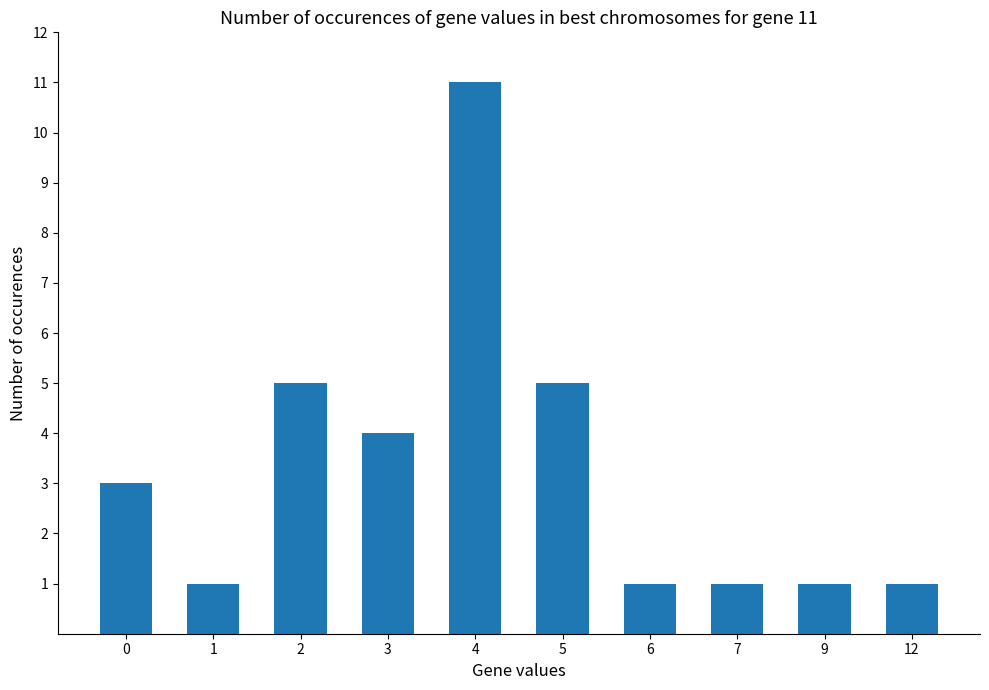

What is the change in value from 0 to 7?

-2